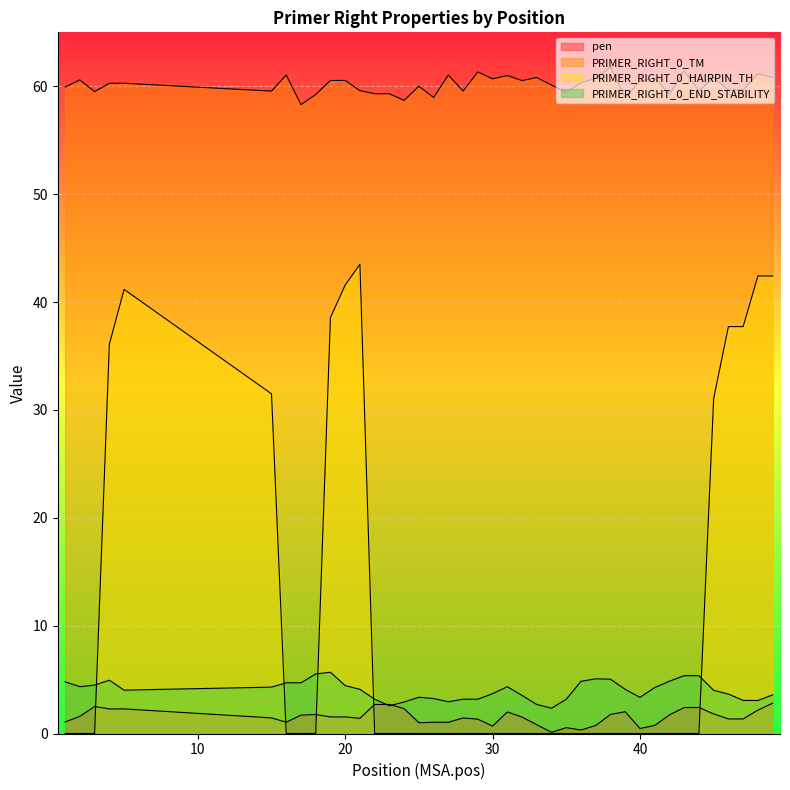

Between which two adjacent categories do pen and PRIMER_RIGHT_0_END_STABILITY first intersect?

22 and 23